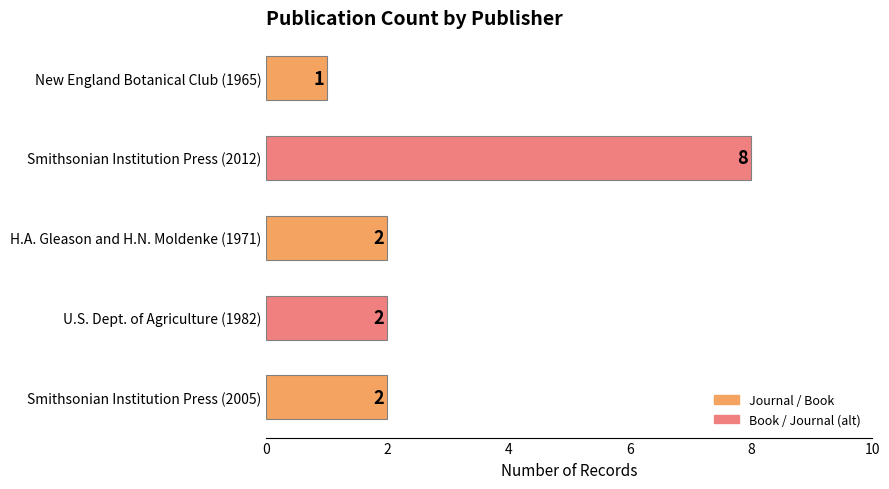

Reading top to bottom, extract all data points from this chart.

1	8	2	2	2